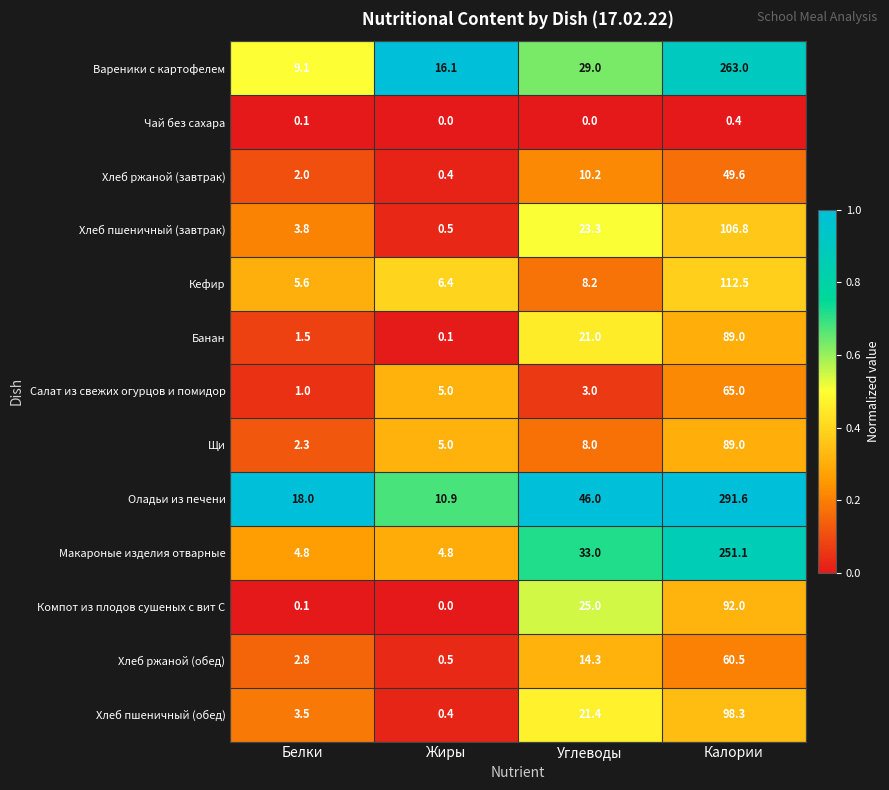

What is the greatest value displayed?

291.6